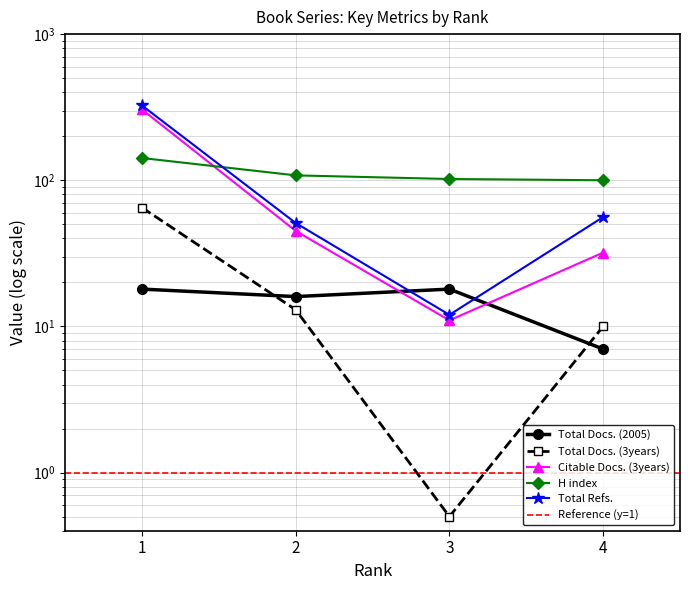

Is the value of H index at 4 greater than the value of Total Docs. (2005) at 2?

Yes